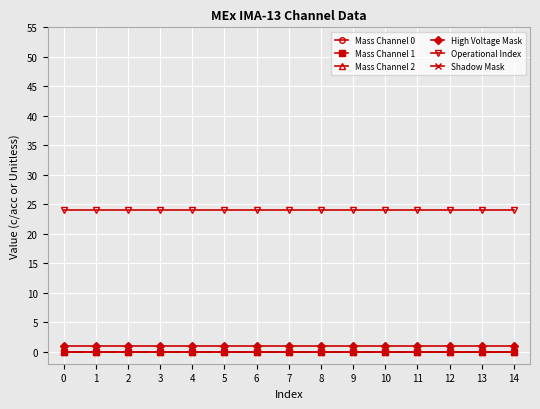

What value does the High Voltage Mask series have at 6?

1